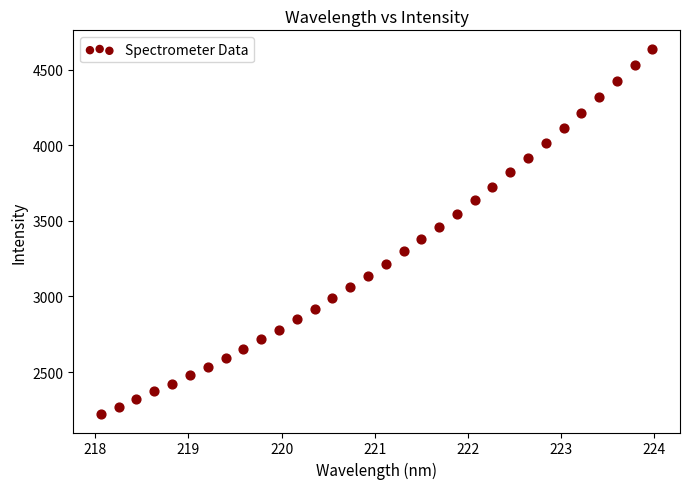

What is the range of Y values (max minus min)?

2418.9